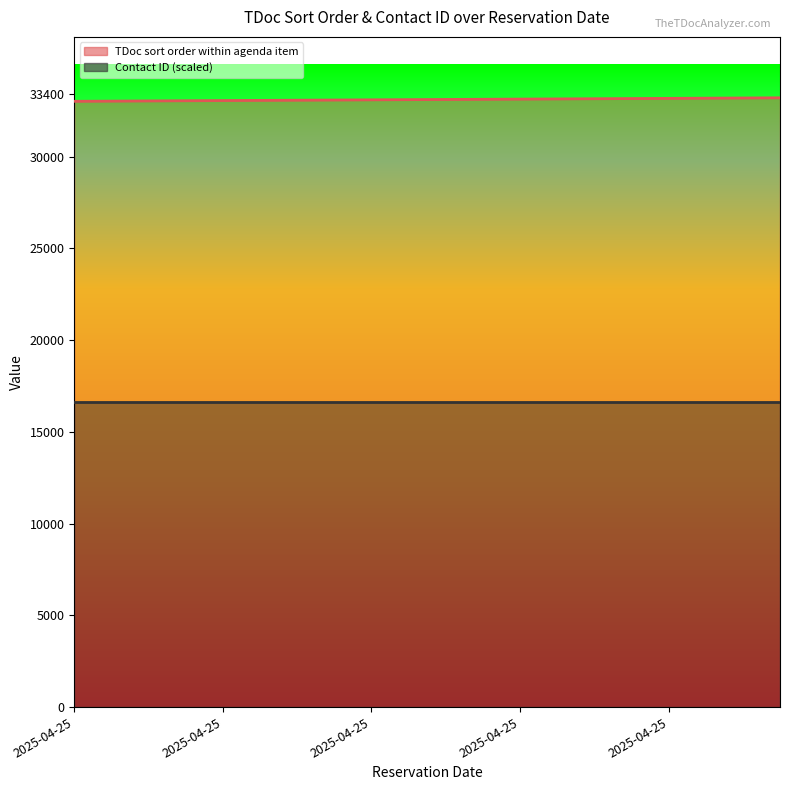

What is the ratio of the value at 2025-04-25 10:13:10 to the value at 2025-04-25 10:13:10?

1.0